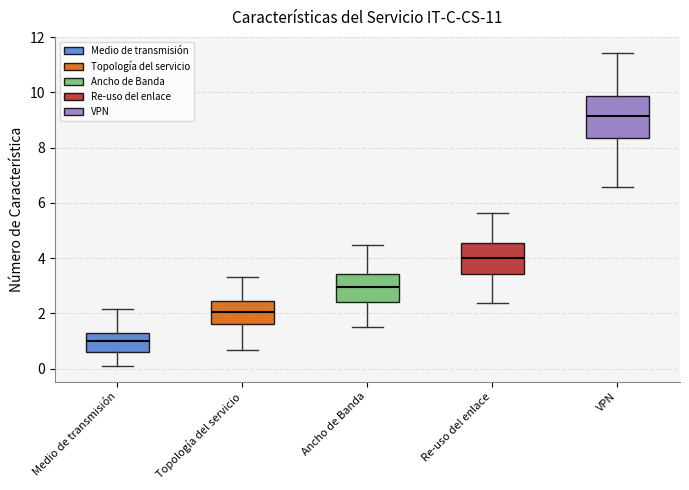

Reading left to right, transcribe this box plot: for each box, give where its median line is, the range the box spans, and where its two whiskers end, as read against the y-axis. The values are not printed on the chart, so give them approximately, as read against the axis.

Medio de transmisión: median 1.0, box 0.6 to 1.2, whiskers 0.2 to 2.2
Topología del servicio: median 2.0, box 1.6 to 2.4, whiskers 0.6 to 3.4
Ancho de Banda: median 3.0, box 2.4 to 3.4, whiskers 1.6 to 4.4
Re-uso del enlace: median 4.0, box 3.4 to 4.6, whiskers 2.4 to 5.6
VPN: median 9.2, box 8.4 to 9.8, whiskers 6.6 to 11.4